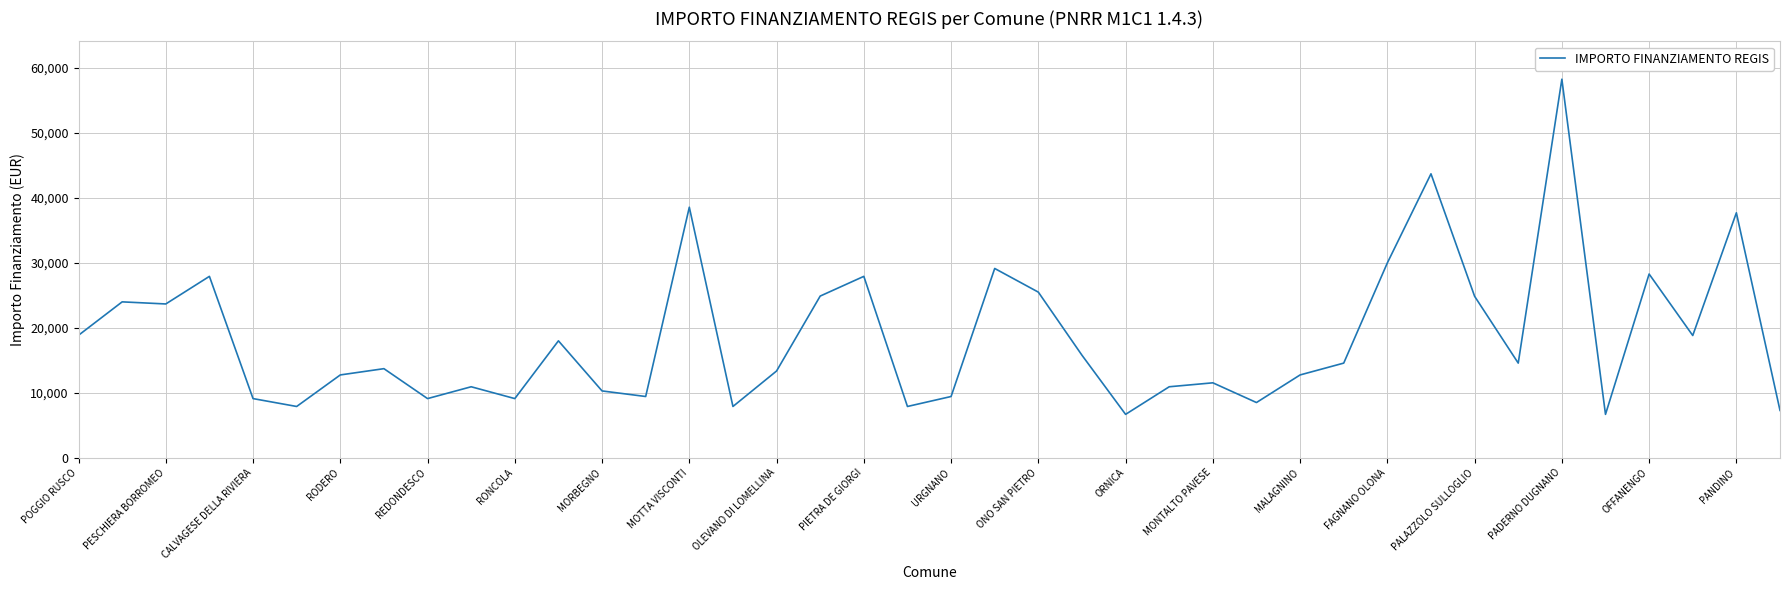

What is the greatest value displayed?

58272